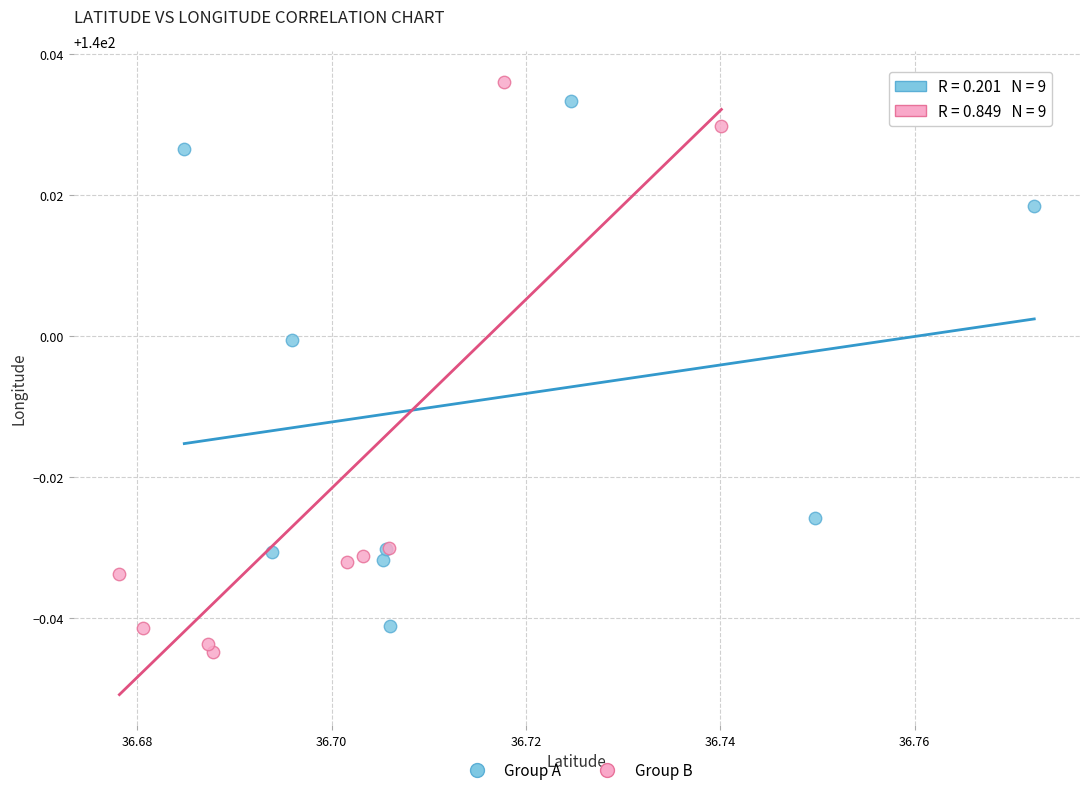

Which series has the largest Y range (max minus min)?

Group B